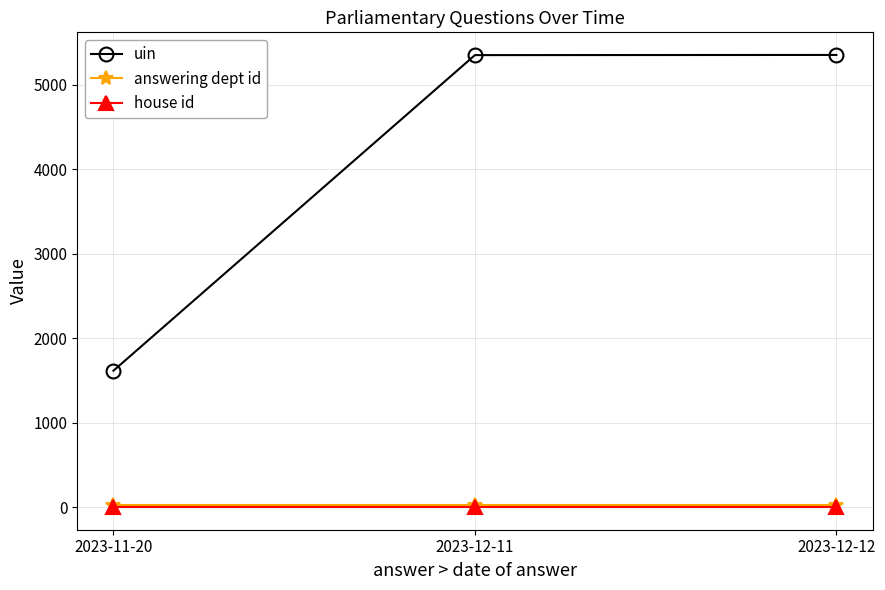

How many distinct data groups are displayed?

3